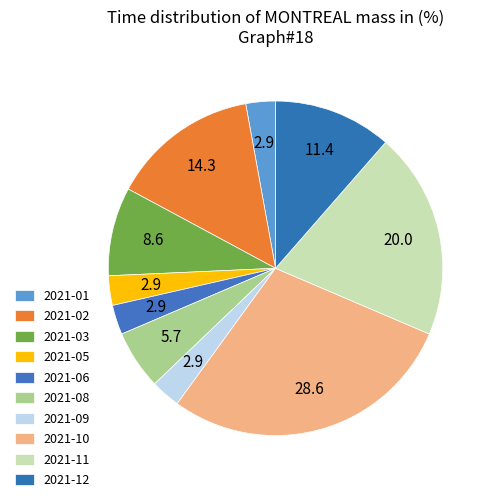

Is 2021-11 the majority of the pie?

No